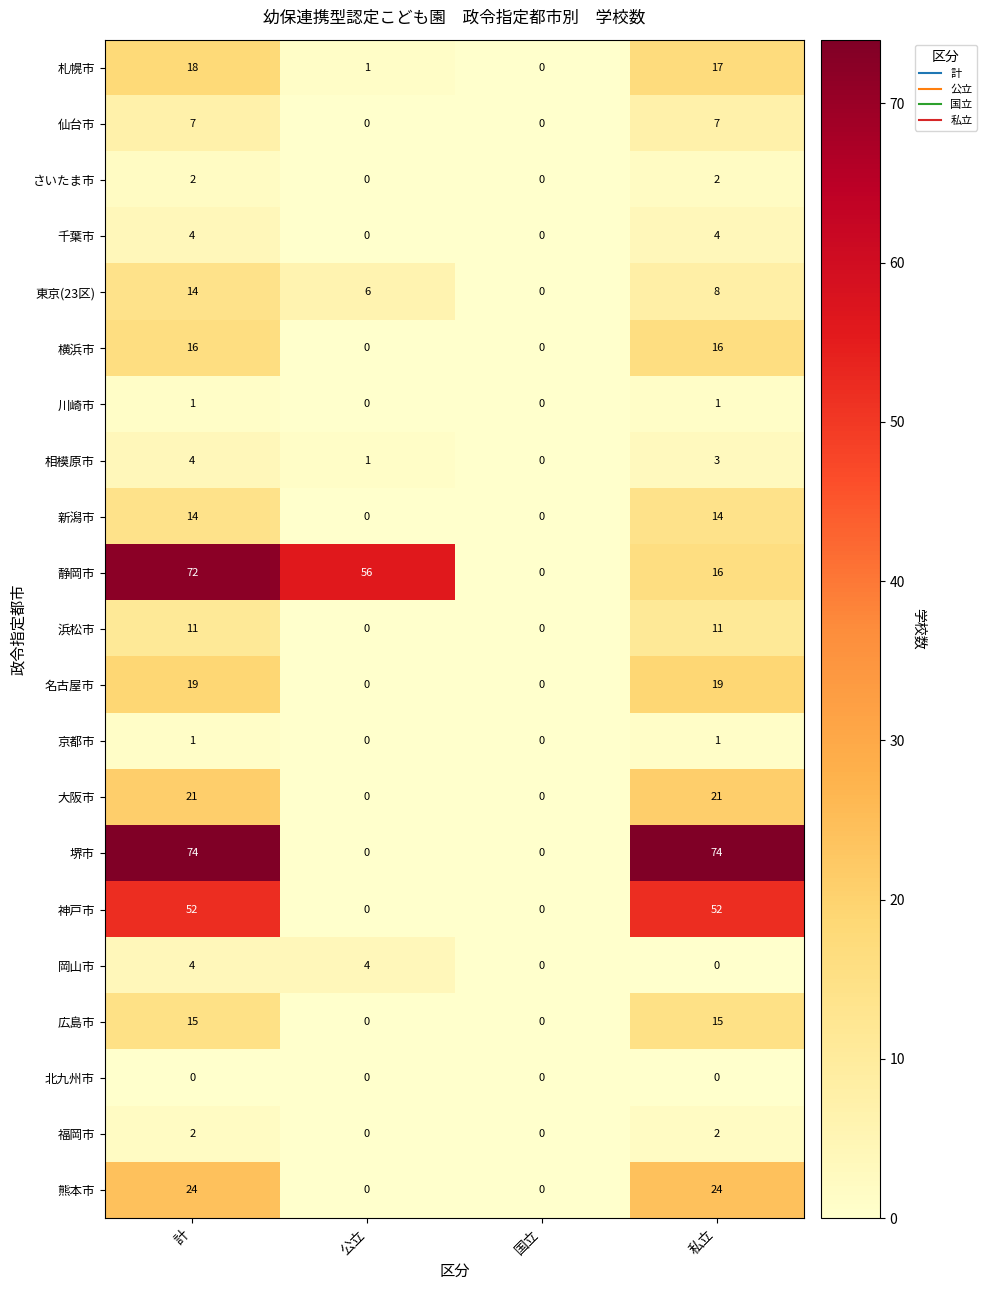

True or false: 大阪市 has a value of 21 at 計.

True